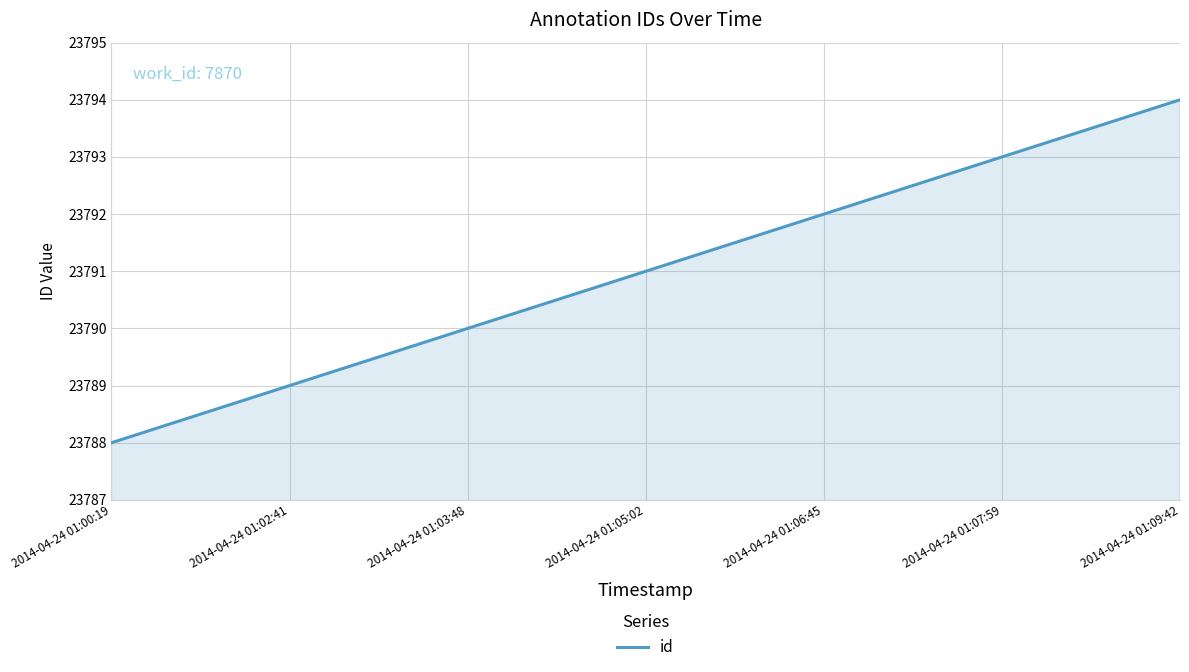

Reading right to left, extract all data points from this chart.

23794	23793	23792	23791	23790	23789	23788